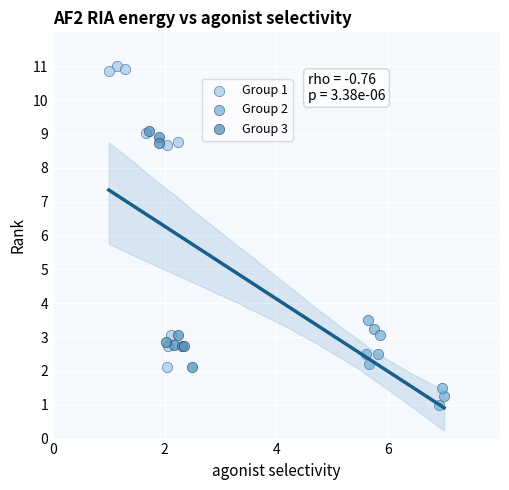

Which series contains the highest Y value?

Group 1